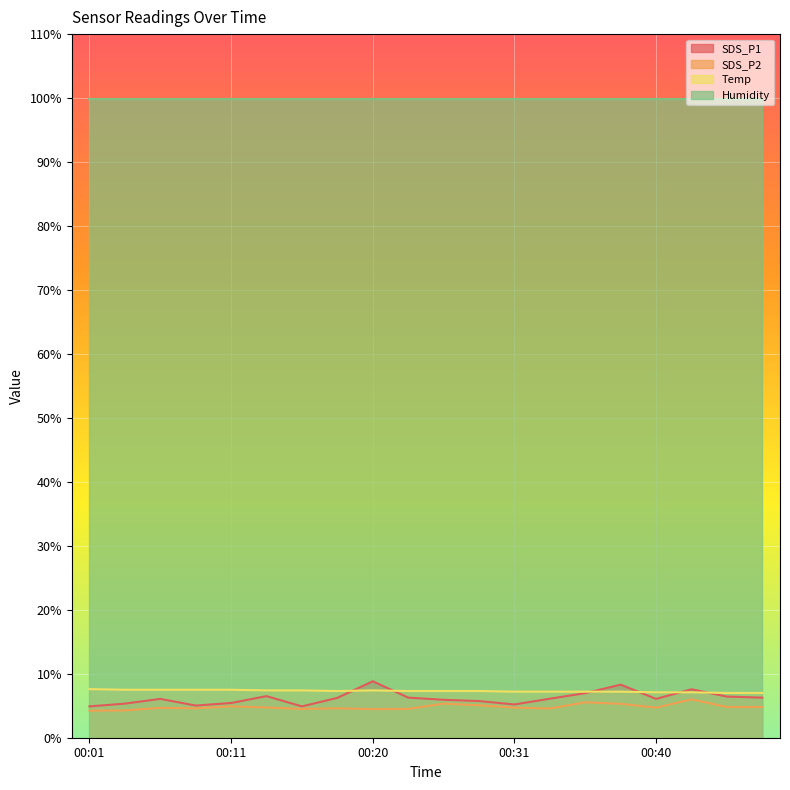

Which series has the largest total across all categories?

Humidity